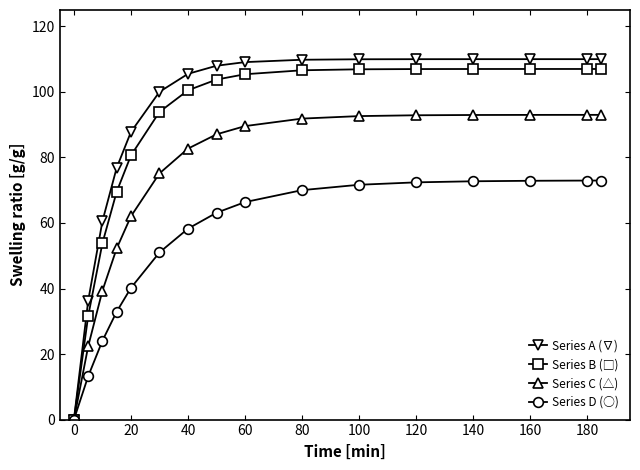

What is the maximum value shown in the chart?

110.0